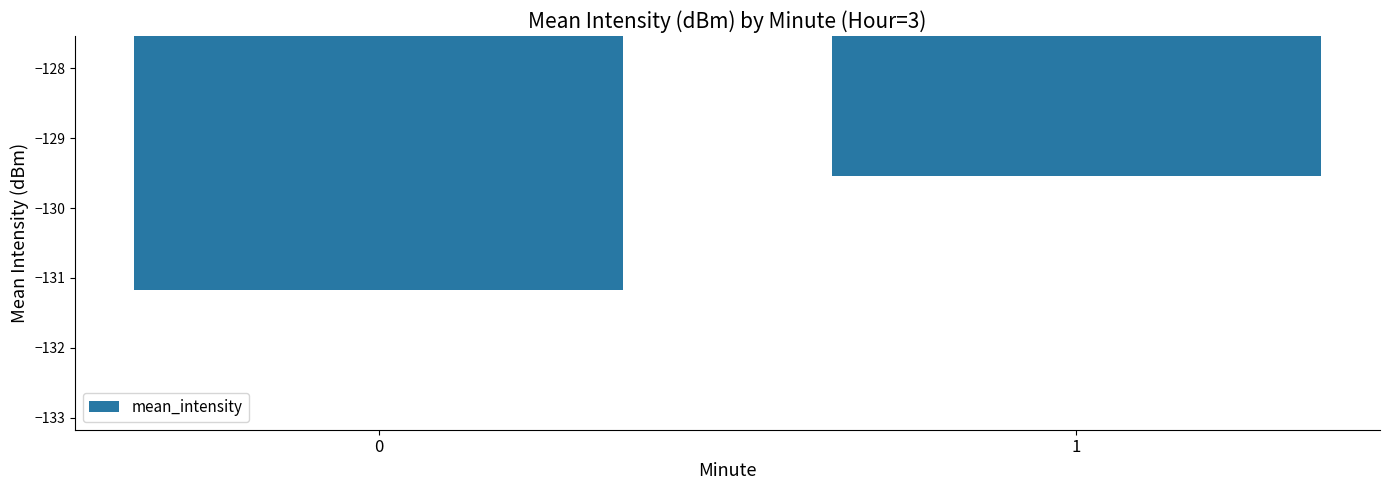

What is the sum of the values at 0 and 1?

-260.7